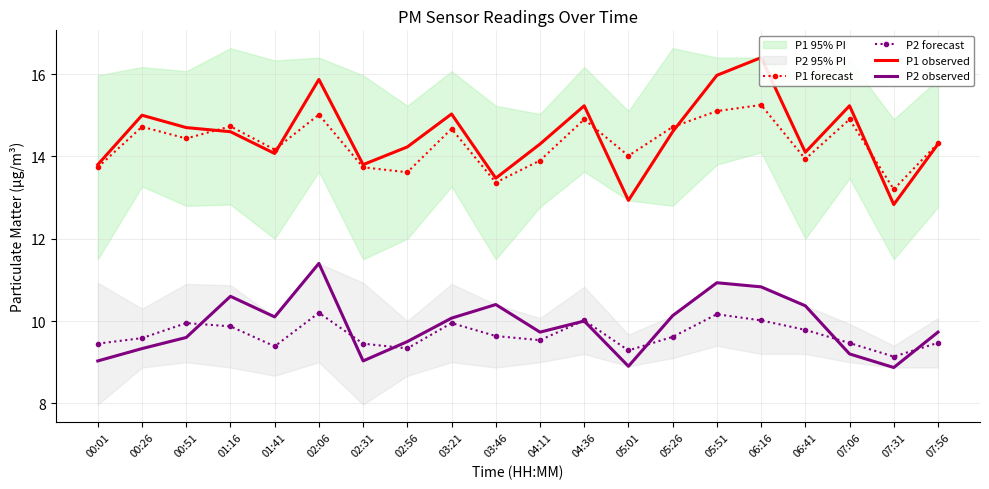

What are all the series names shown in the legend?

P1 forecast, P2 forecast, P1 observed, P2 observed